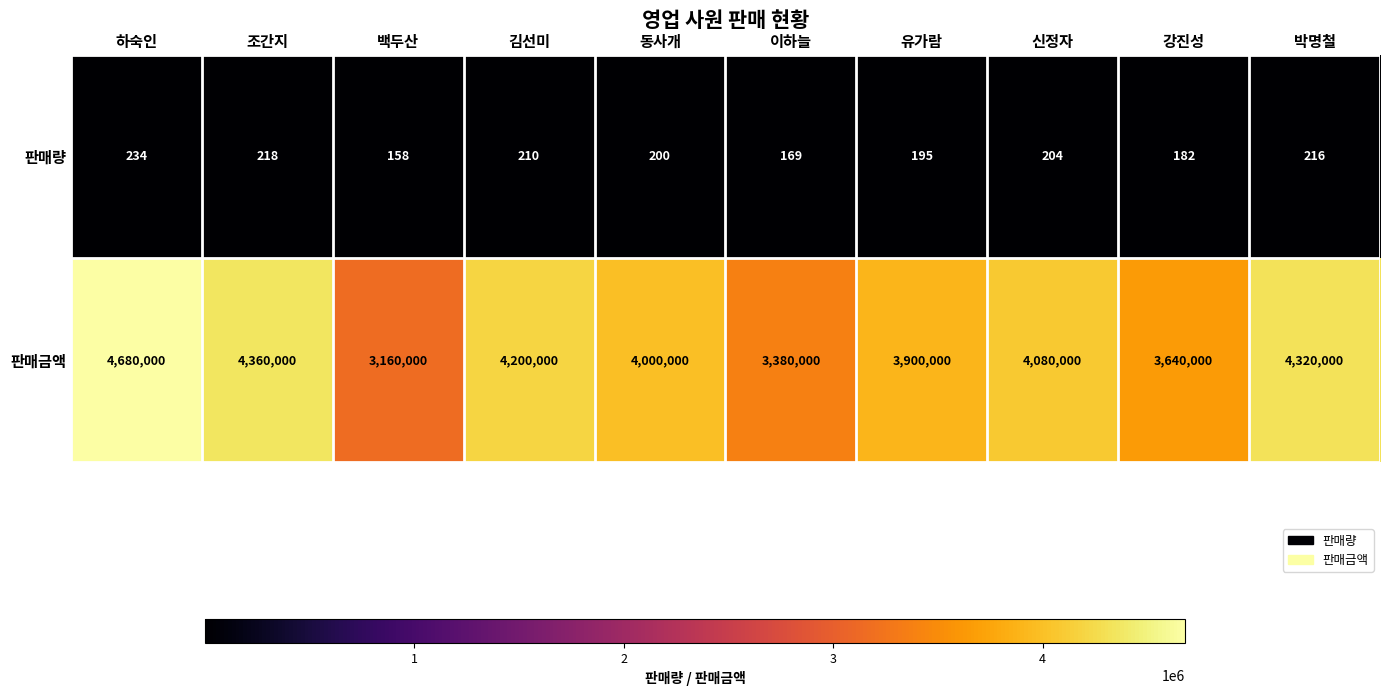

Reading left to right, extract all data points from this chart.

판매량: 하숙인=234	조간지=218	백두산=158	김선미=210	동사개=200	이하늘=169	유가람=195	신정자=204	강진성=182	박명철=216
판매금액: 하숙인=4680000	조간지=4360000	백두산=3160000	김선미=4200000	동사개=4000000	이하늘=3380000	유가람=3900000	신정자=4080000	강진성=3640000	박명철=4320000